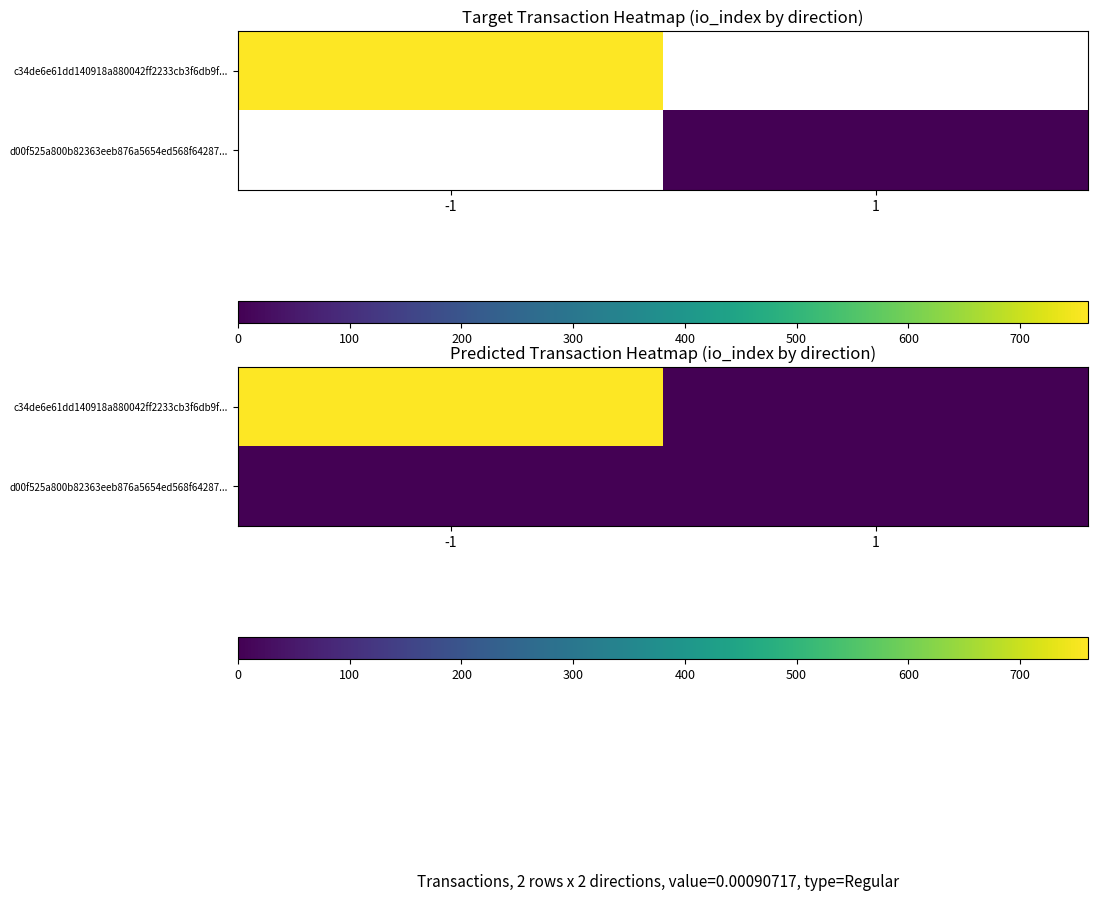

The c34de6e61dd140918a880042ff2233cb3f6db9f... series shows -520 at 1. True or false?

False